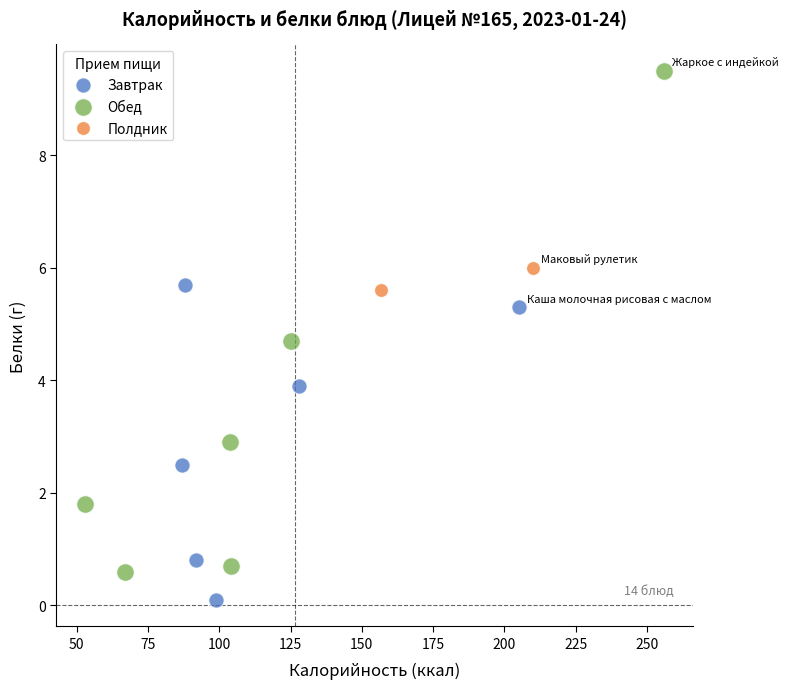

What are all the series names shown in the legend?

Завтрак, Обед, Полдник